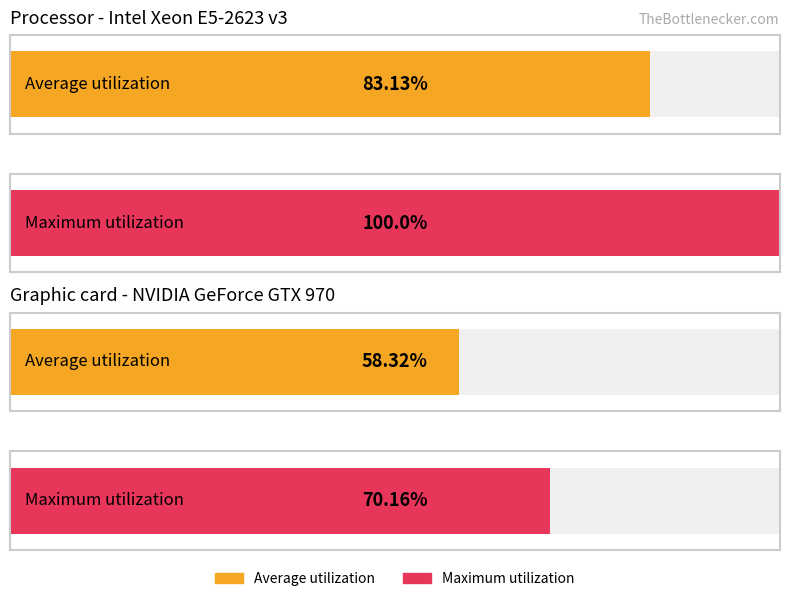

Rank the series by their maximum value, from lowest to highest.

Avg, Max